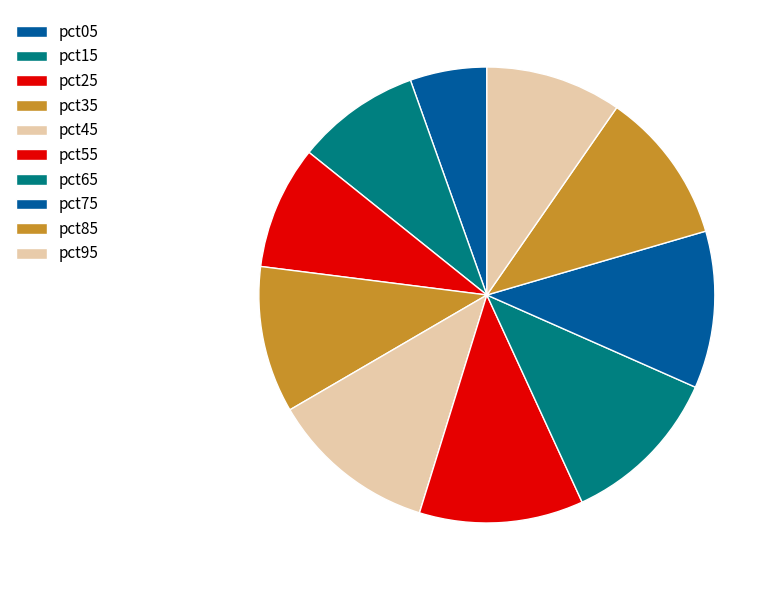

The pct45 slice represents 12% of the pie. True or false?

True